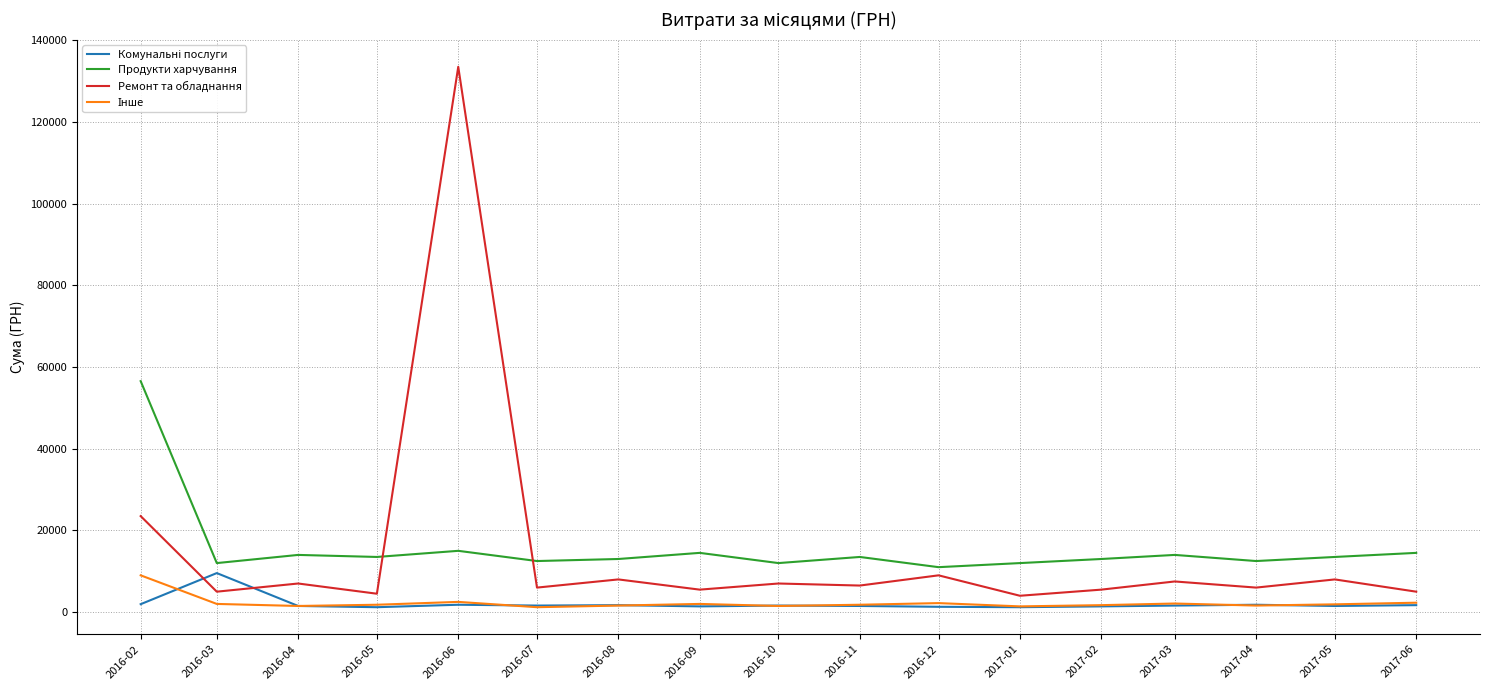

The value of Продукти харчування at 2017-06 is 14500.0. True or false?

True